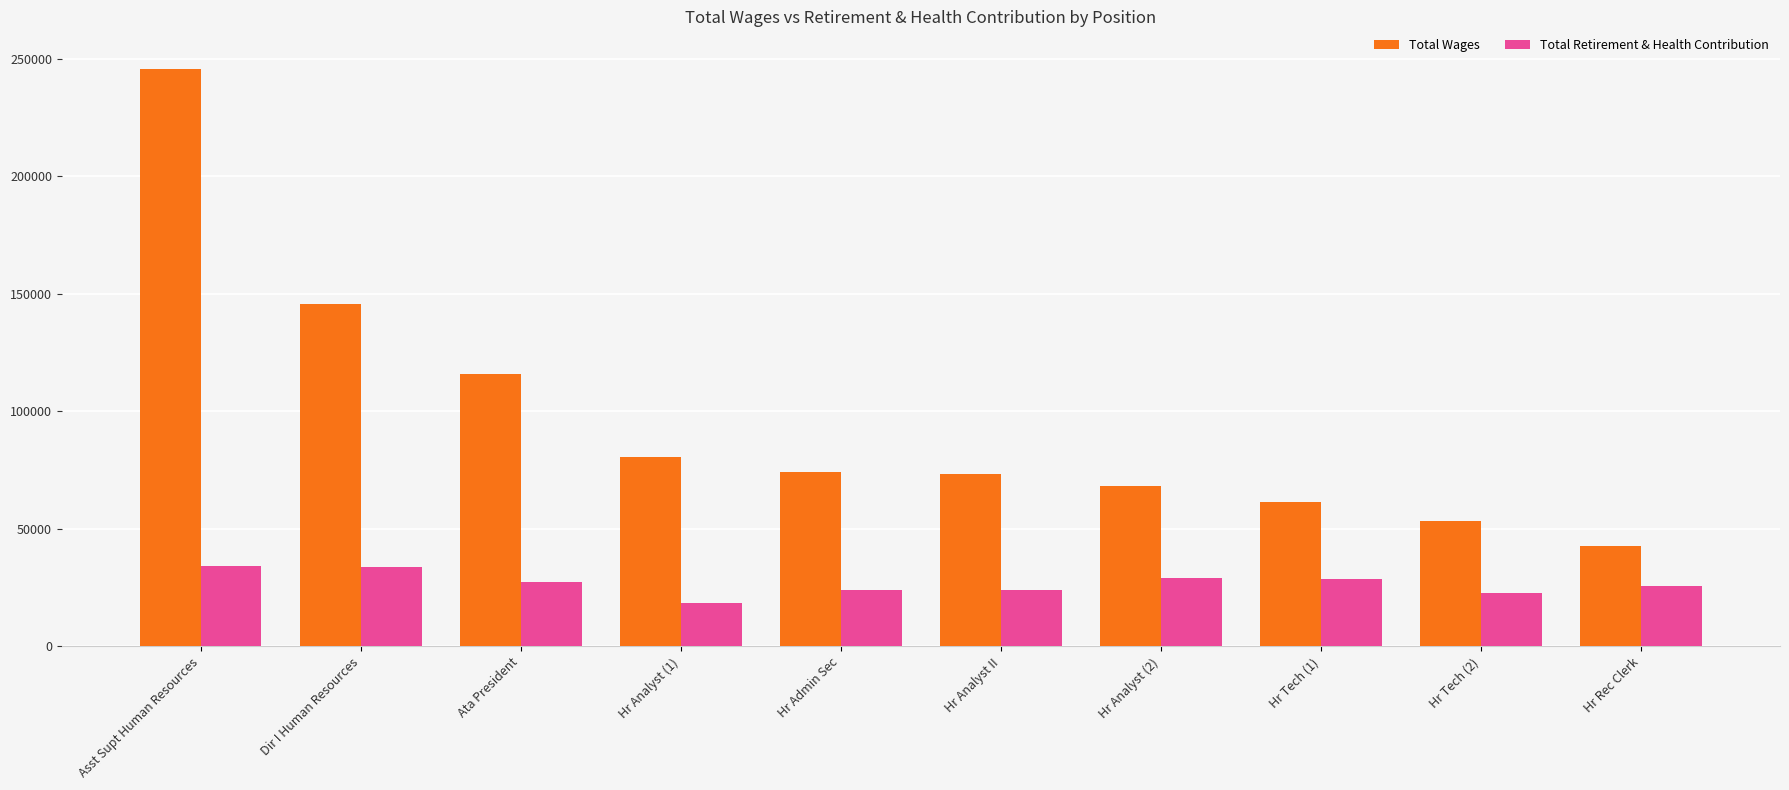

Rank the series at Hr Rec Clerk from highest to lowest value.

Total Wages, Total Retirement & Health Contribution